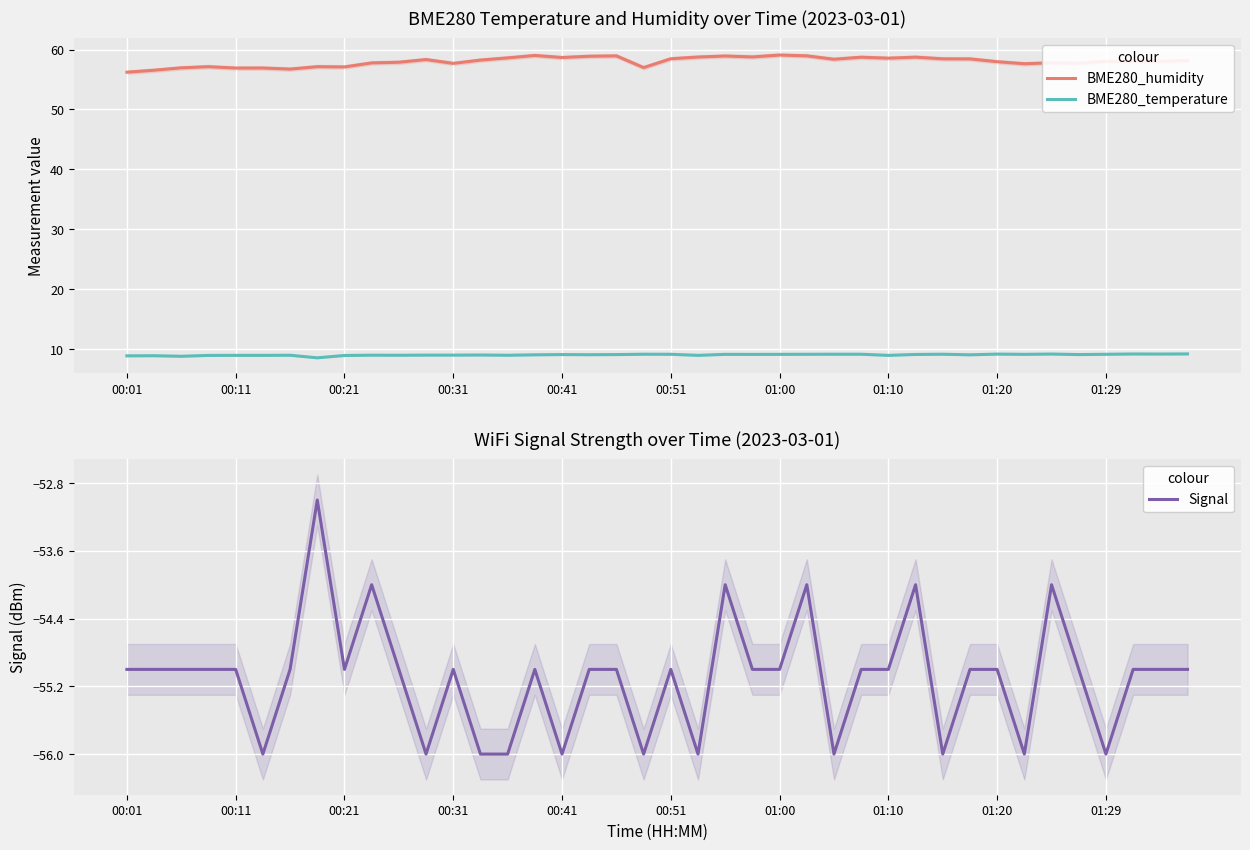

The BME280_humidity series shows 79.1 at 01:00. True or false?

False